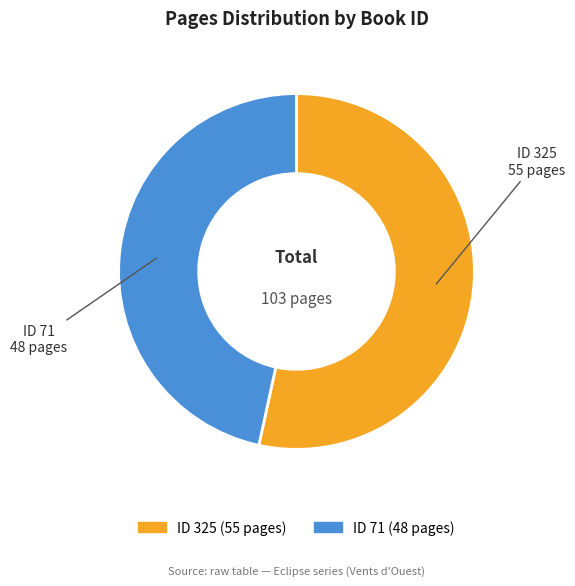

Combined, do ID 325 and ID 71 account for over 50%?

Yes